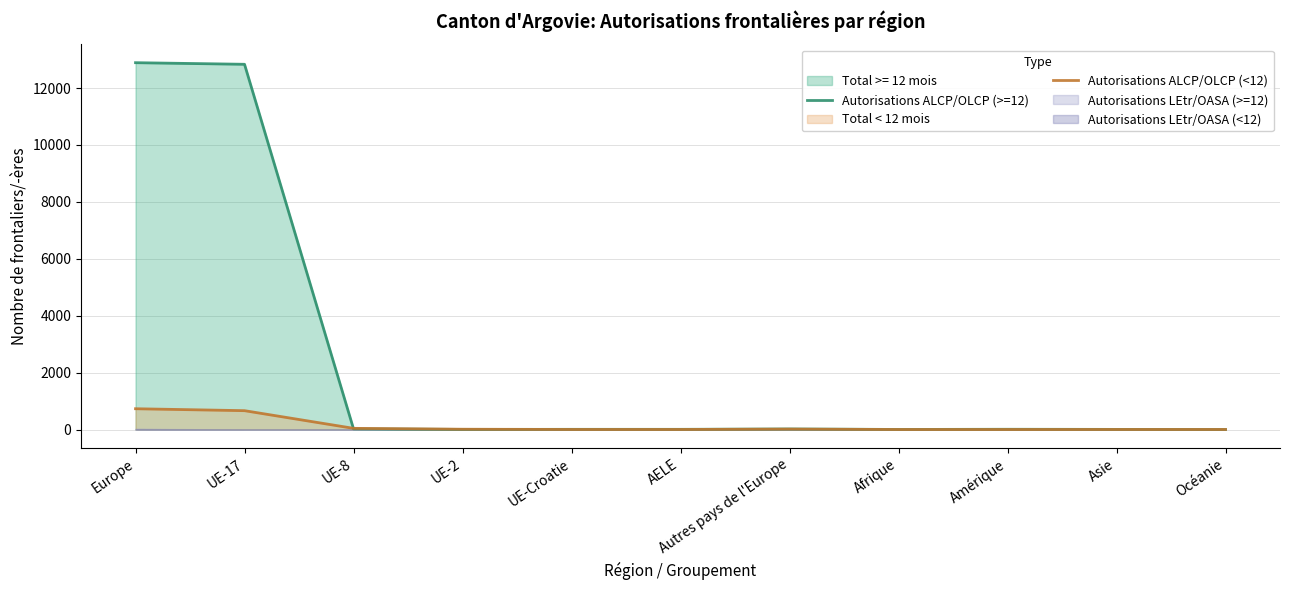

True or false: Autorisations ALCP/OLCP (<12) has more than 2 points higher than both neighbors.

False